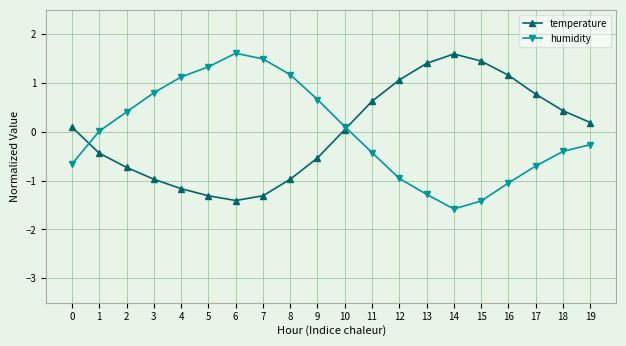

True or false: temperature has more than 2 interior local peaks.

False